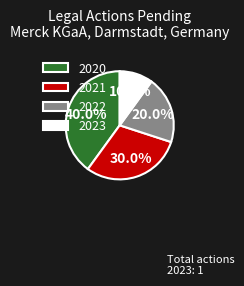

Count the number of slices in the pie.

4